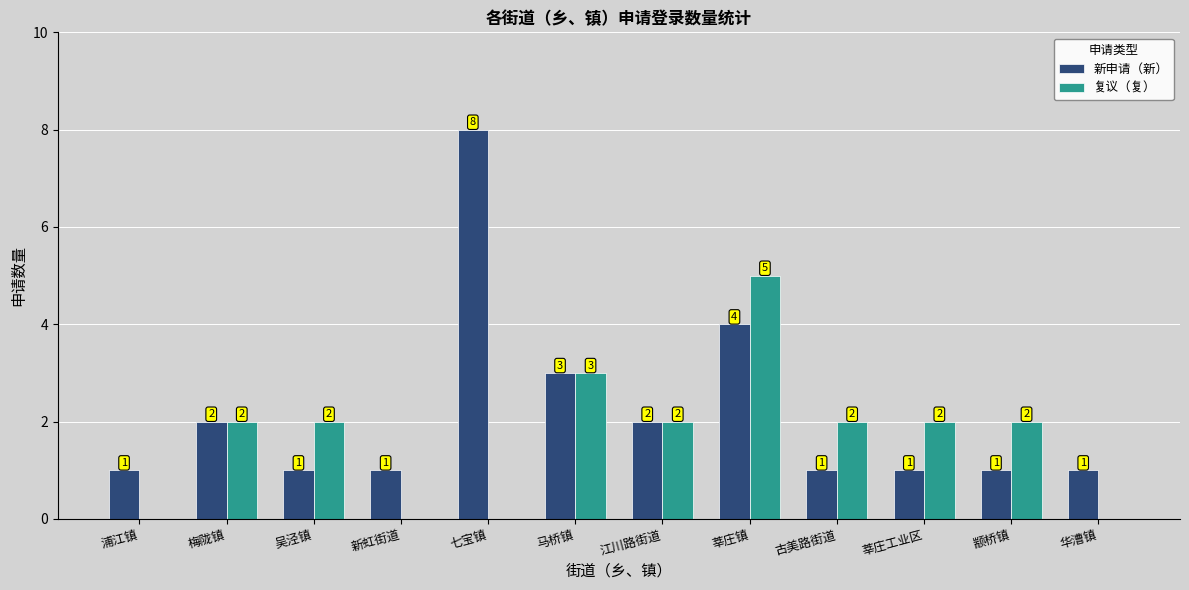

What is the average value of the 新申请（新） series?

2